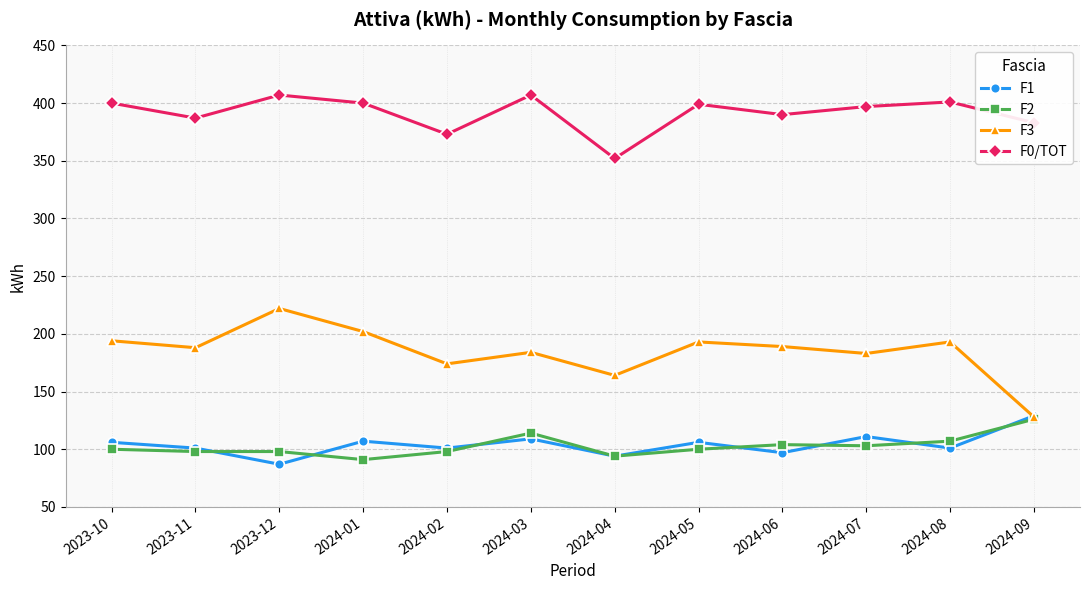

What is the approximate value of F2 at 2024-02?

98